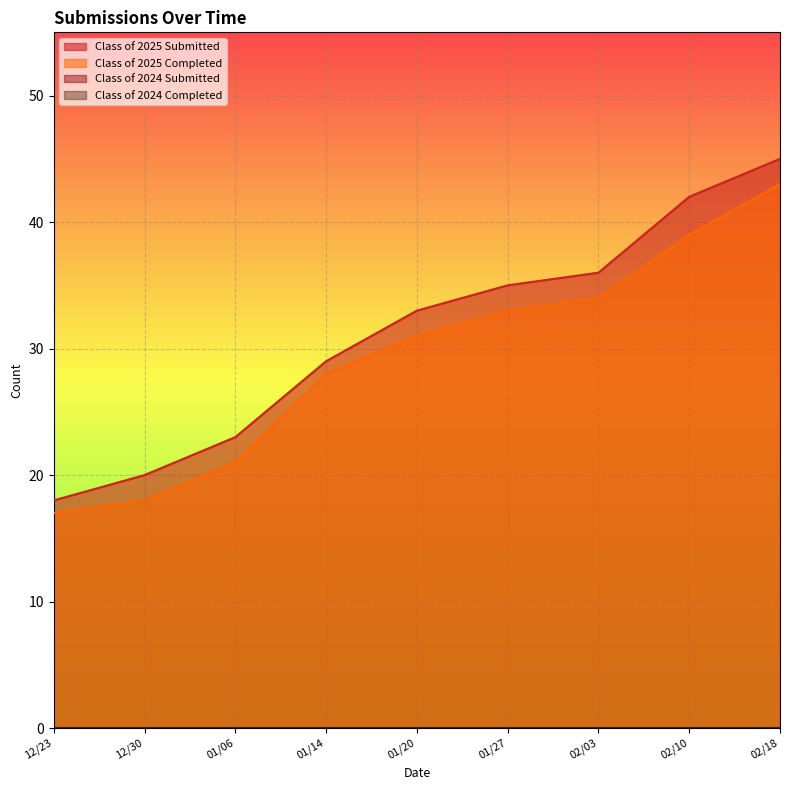

Does the chart display data point markers on the line(s)?

No